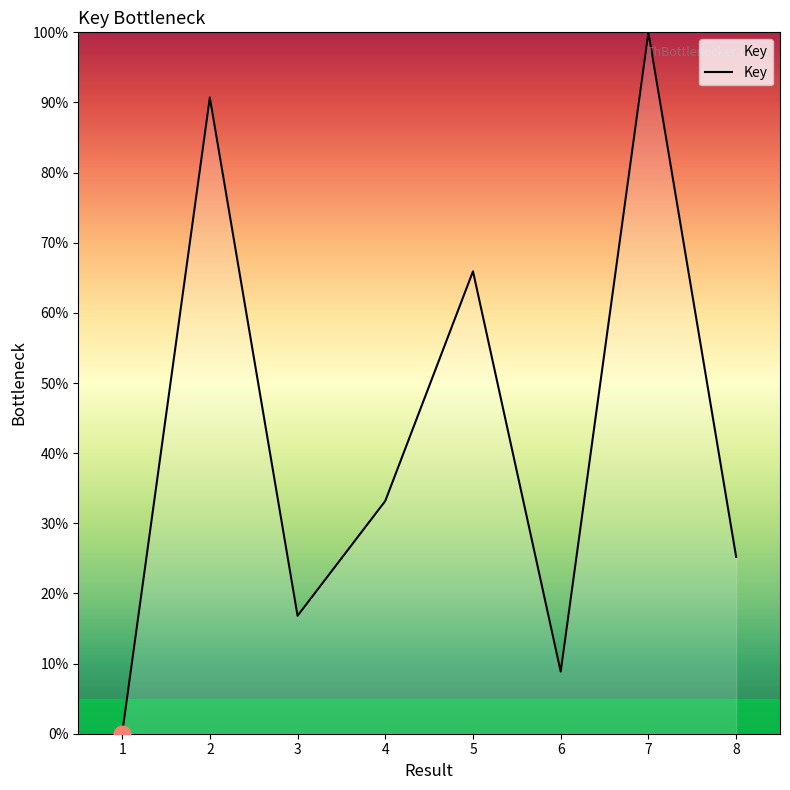

Reading right to left, what are all the values shown in this chart?

8=25.2	7=100.0	6=8.8	5=65.9	4=33.2	3=16.8	2=90.7	1=0.0